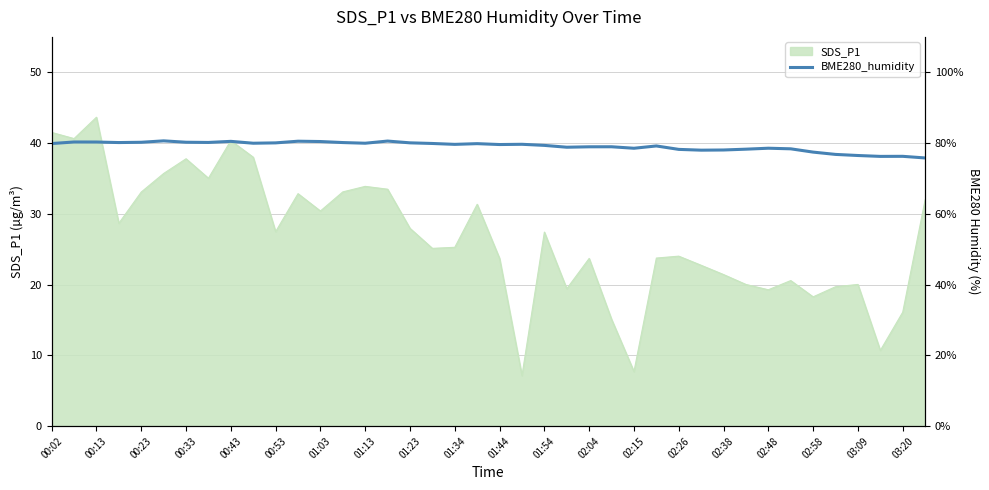

How many points are lower than both their immediate neighbors (excluding endpoints)?

10